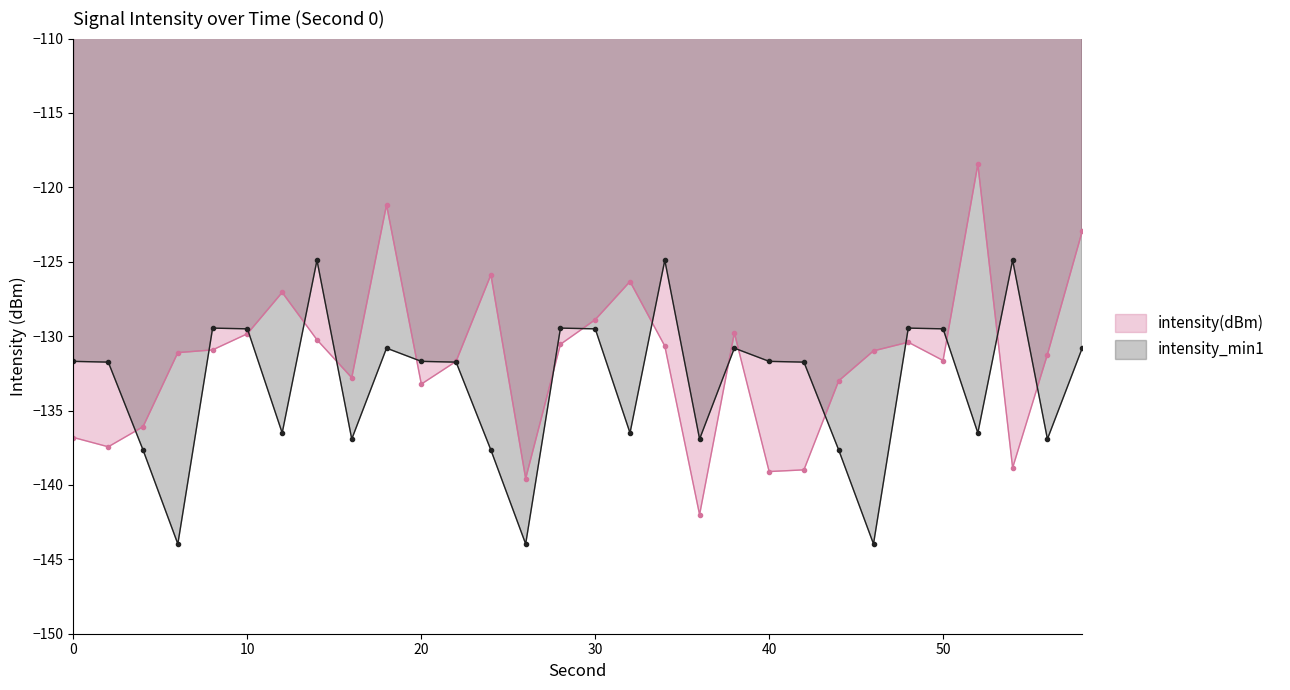

What are all the series names shown in the legend?

intensity(dBm), intensity_min1